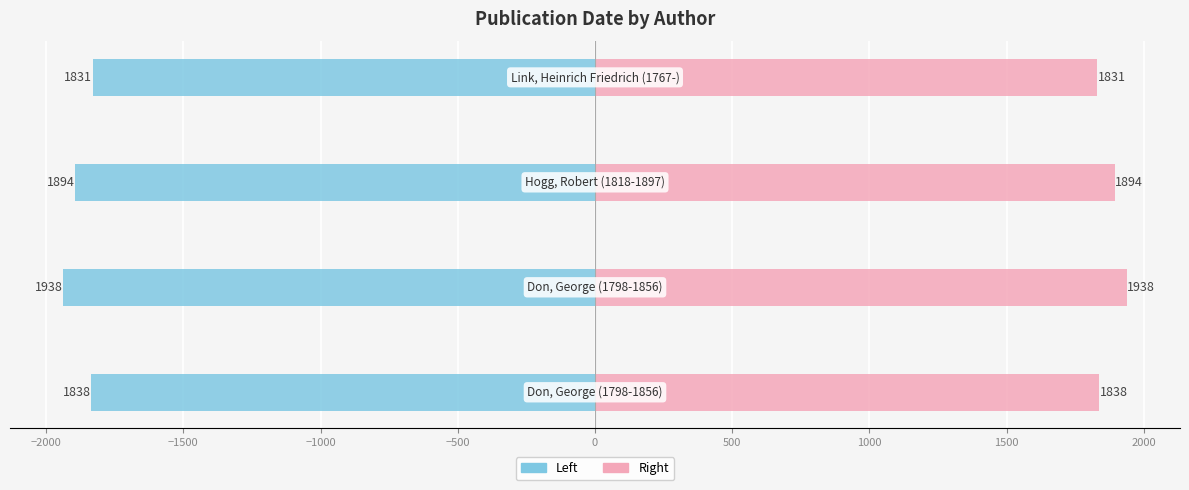

What is the difference between the second highest and minimum values in the Date (Right) series?

63